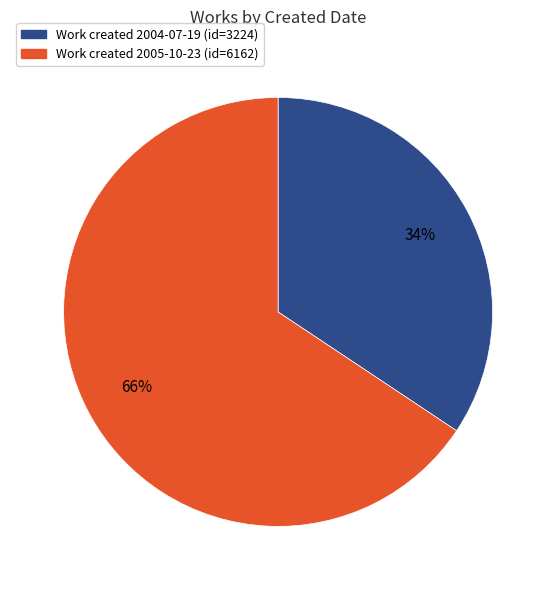

To the nearest percent, what is the average slice percentage?

50%